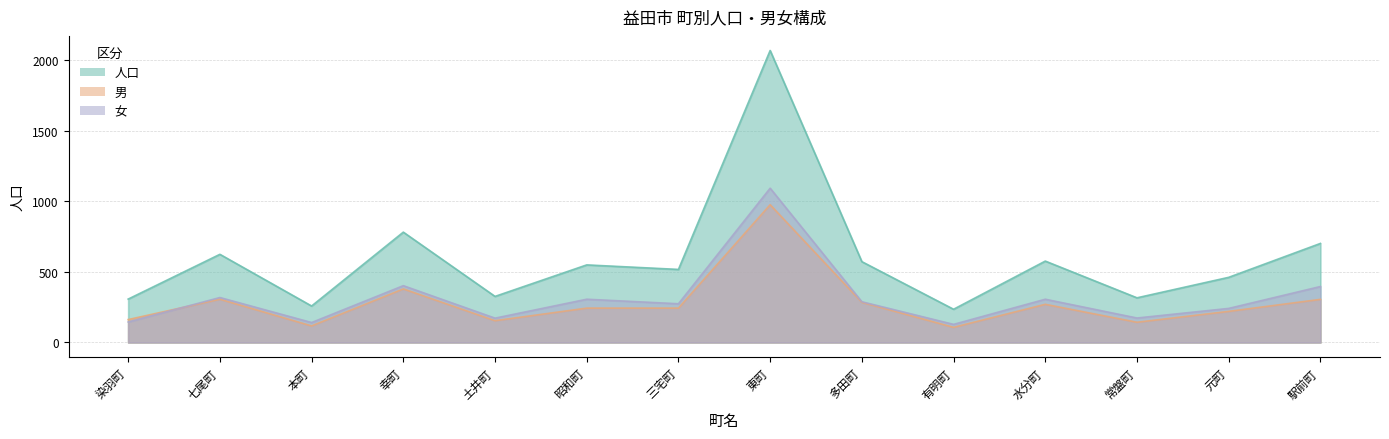

What are all the series names shown in the legend?

人口, 男, 女